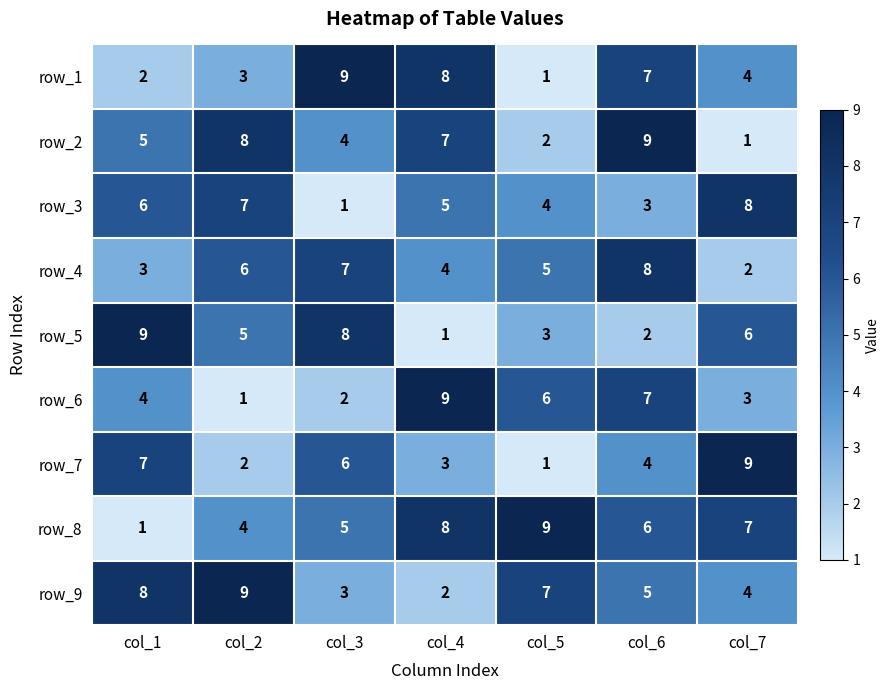

What is the spread (max minus min) of values at col_1?

8